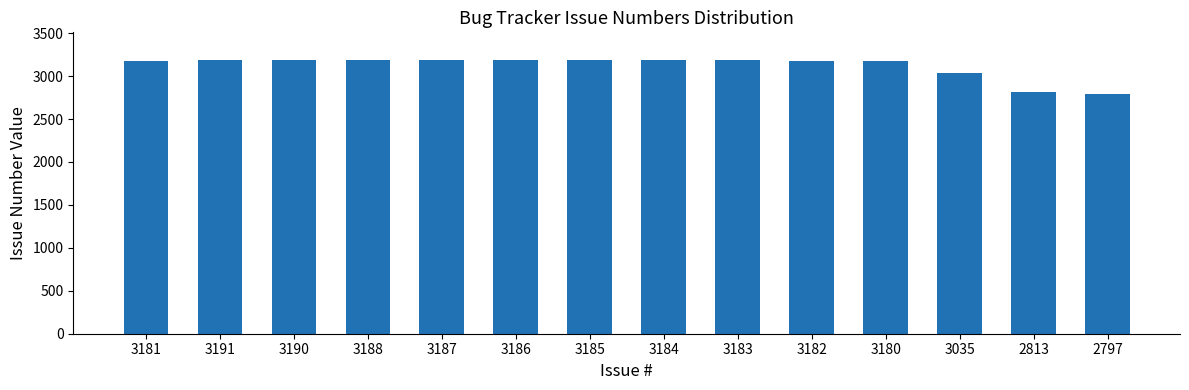

What is the average value?

3120